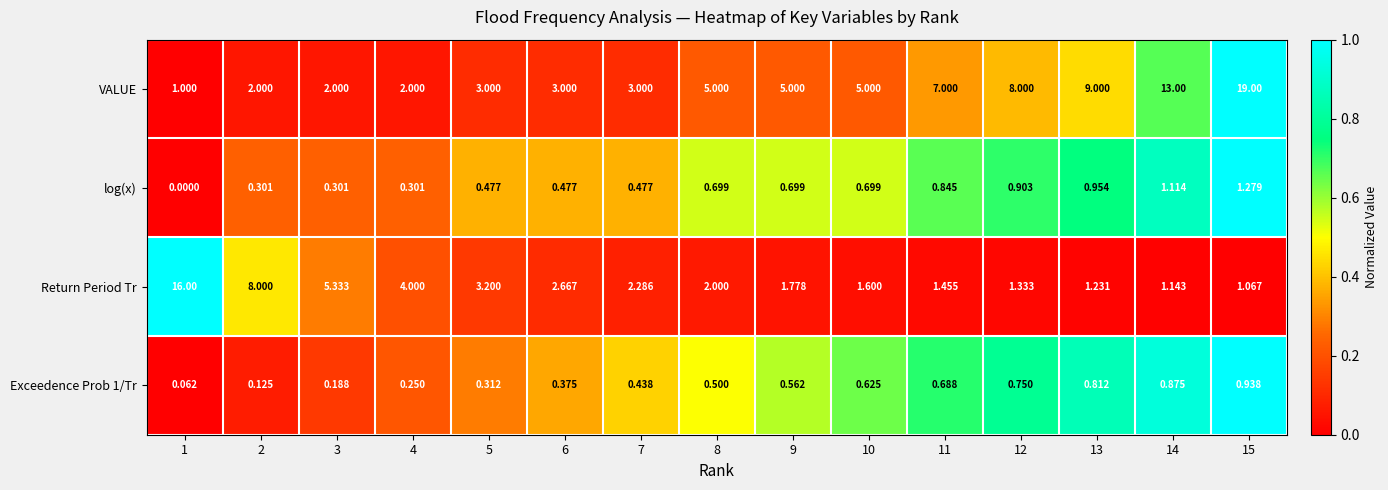

How many series are shown in this chart?

4